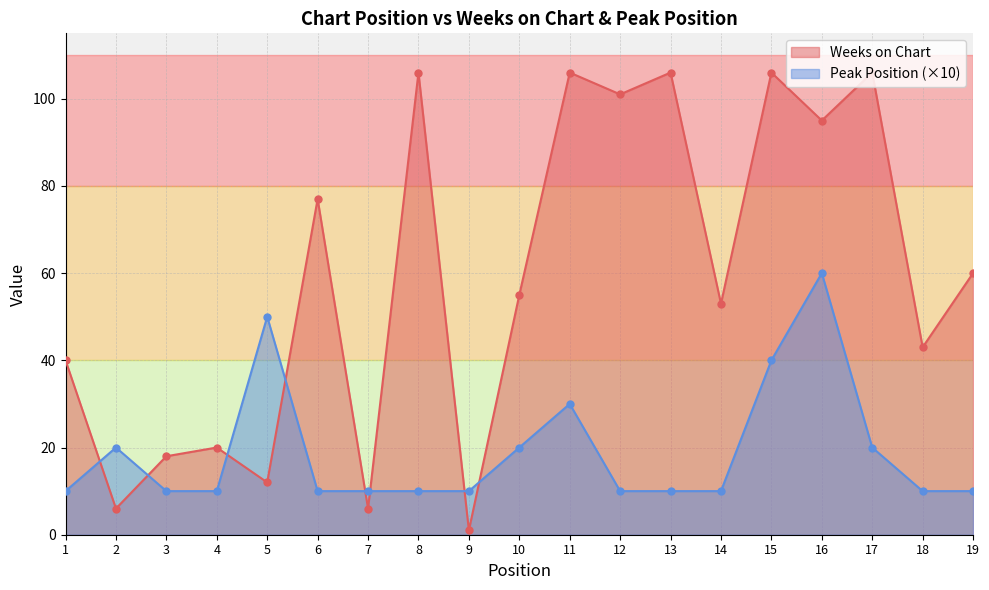

At which category is the sum across all series the highest?

16